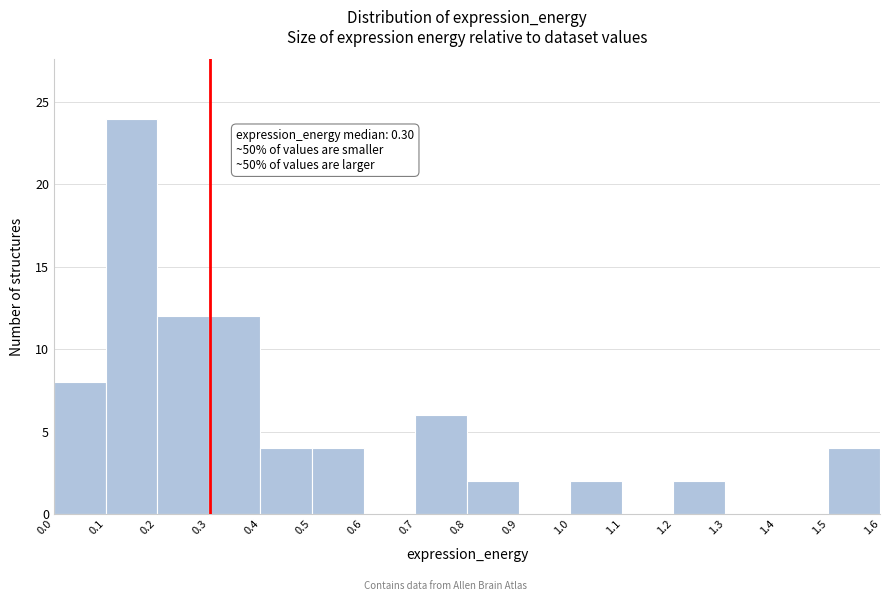

Over which range of the x-axis is the bar tallest?

0.1 to 0.2